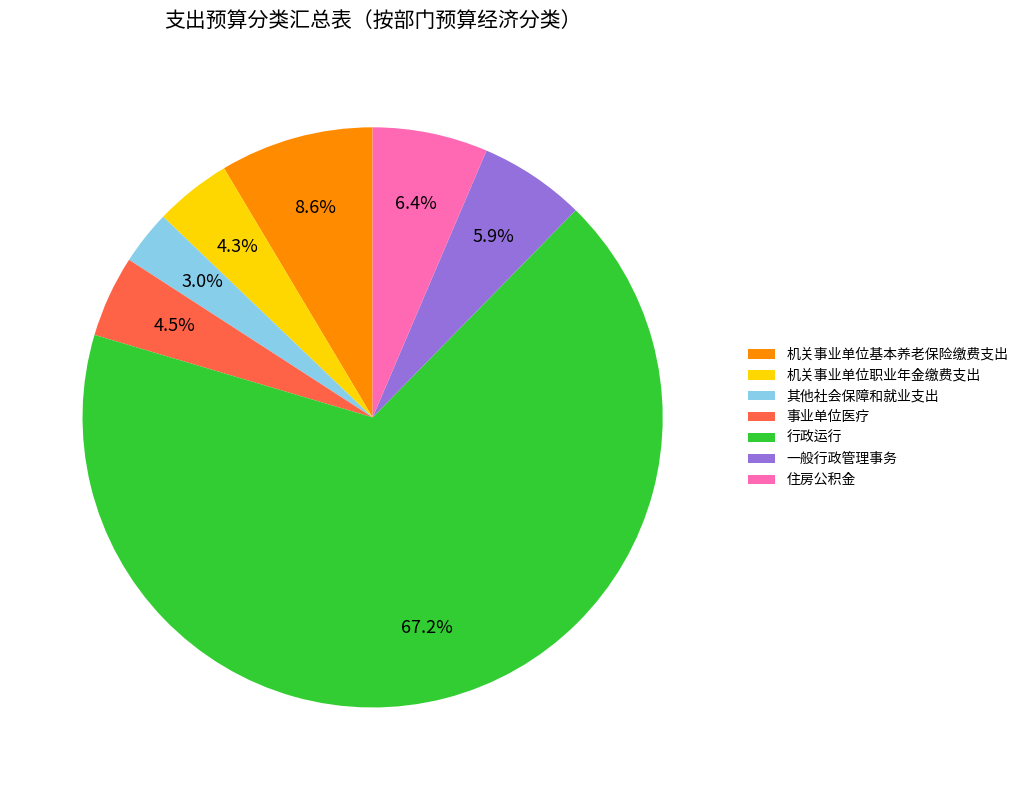

Does any single category account for the majority?

Yes